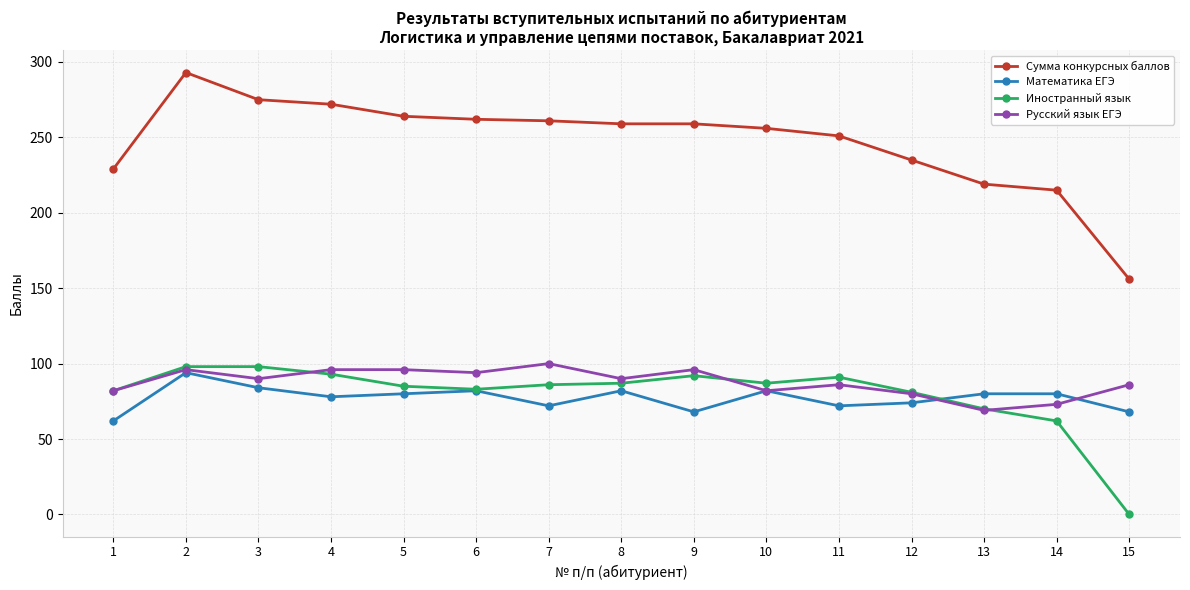

Rank the series at 7 from lowest to highest value.

Математика ЕГЭ, Иностранный язык, Русский язык ЕГЭ, Сумма конкурсных баллов